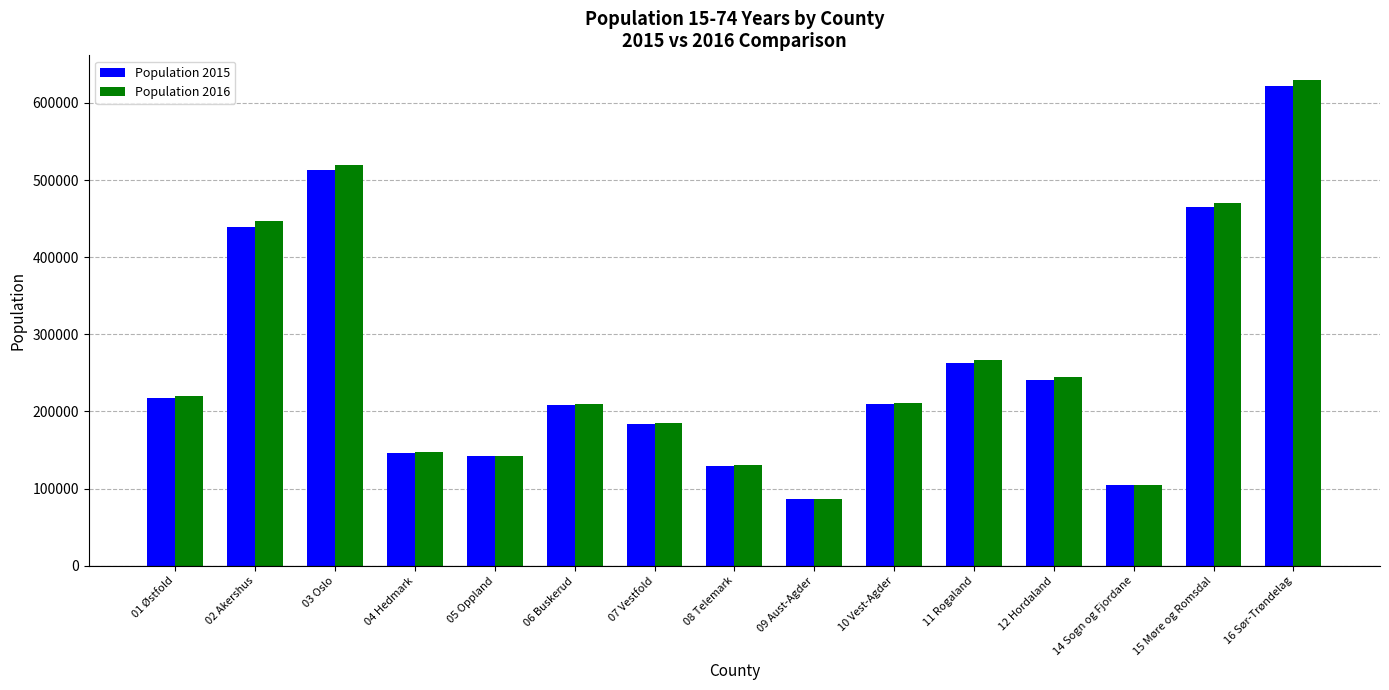

Are the bars horizontal?

No